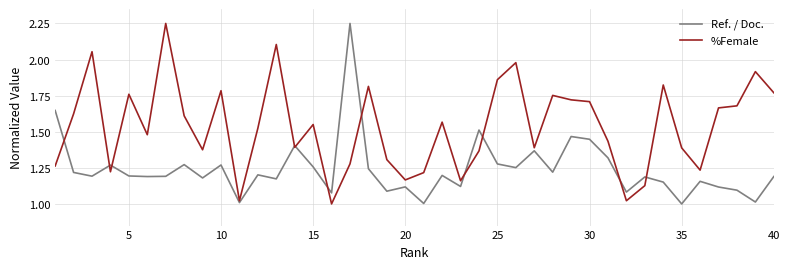

Rank the series by their average value, from lowest to highest.

Ref. / Doc., %Female